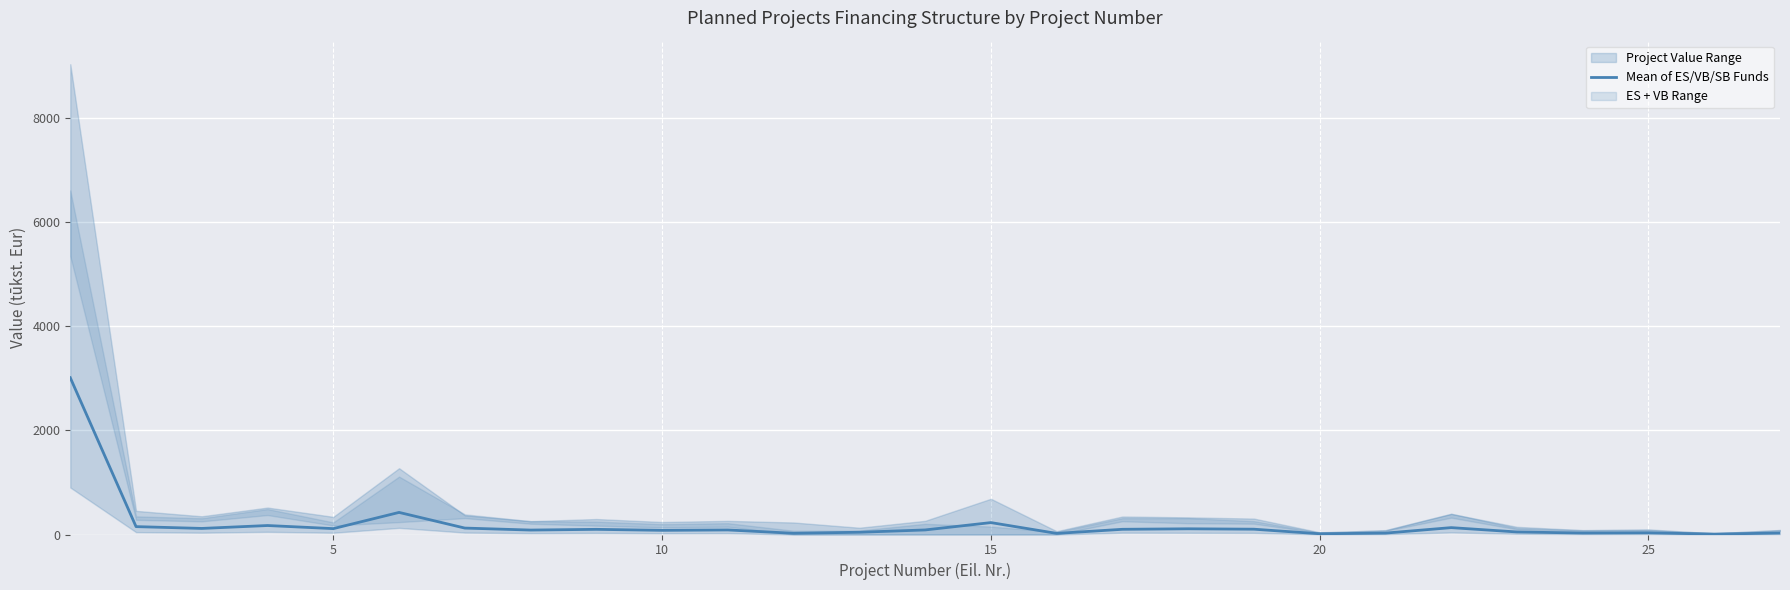

What is the maximum value for Mean of ES/VB/SB Funds?

3014.4